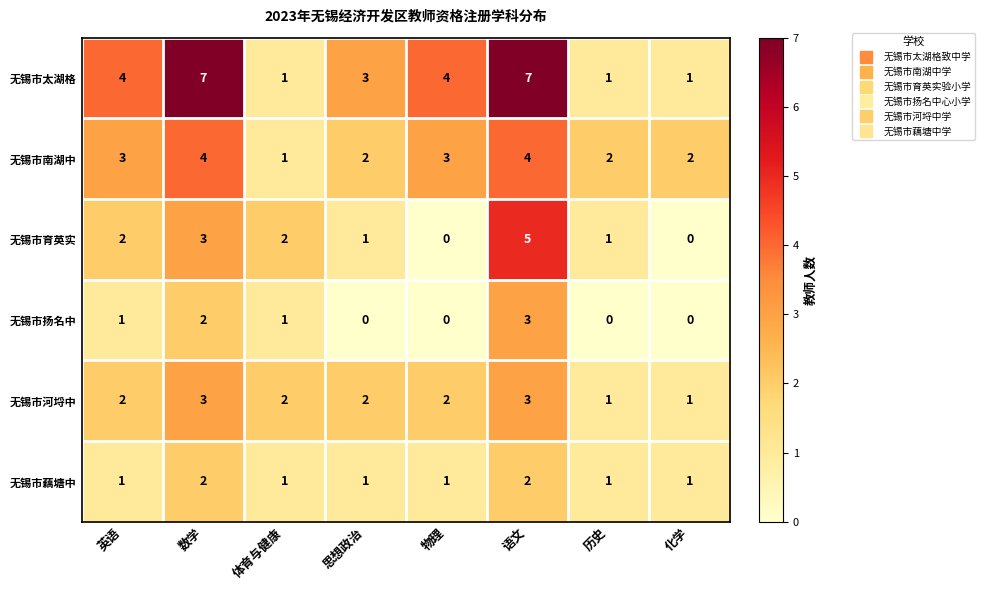

The value of 无锡市南湖中 at 英语 is 1. True or false?

False